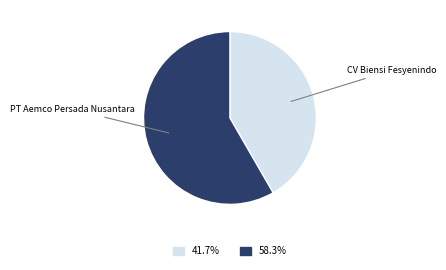

Rank the categories by value from highest to lowest.

PT Aemco Persada Nusantara, CV Biensi Fesyenindo